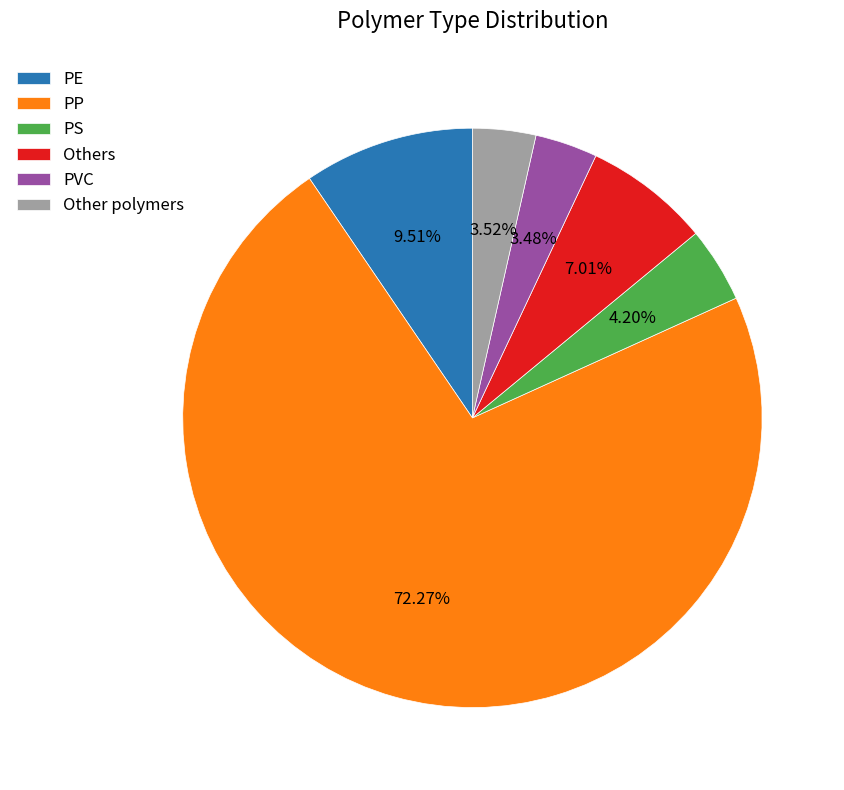

Is there any slice that represents more than half of the pie?

Yes